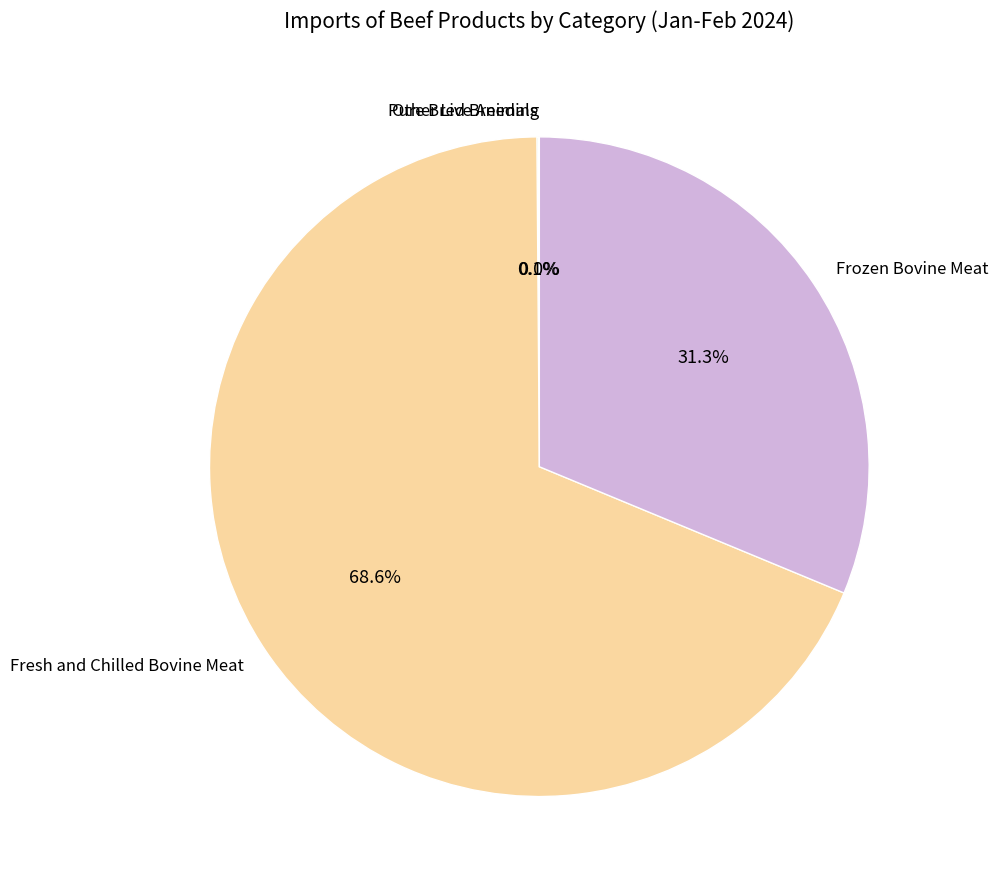

To the nearest percent, what is the average slice percentage?

25%